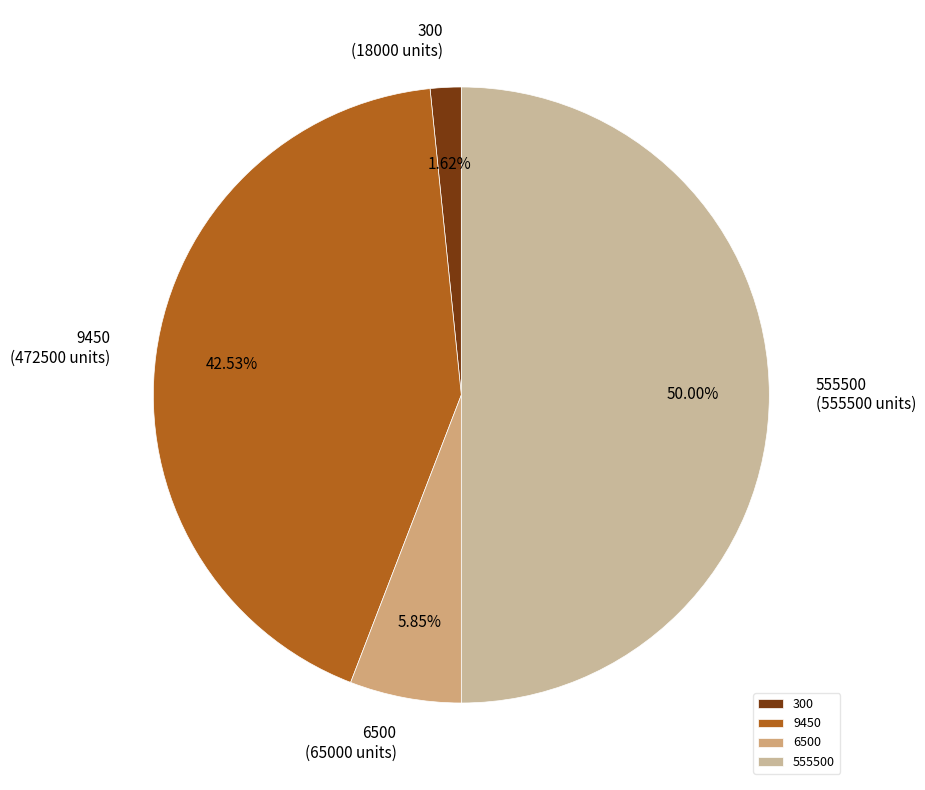

What is the largest slice in the pie chart?

555500